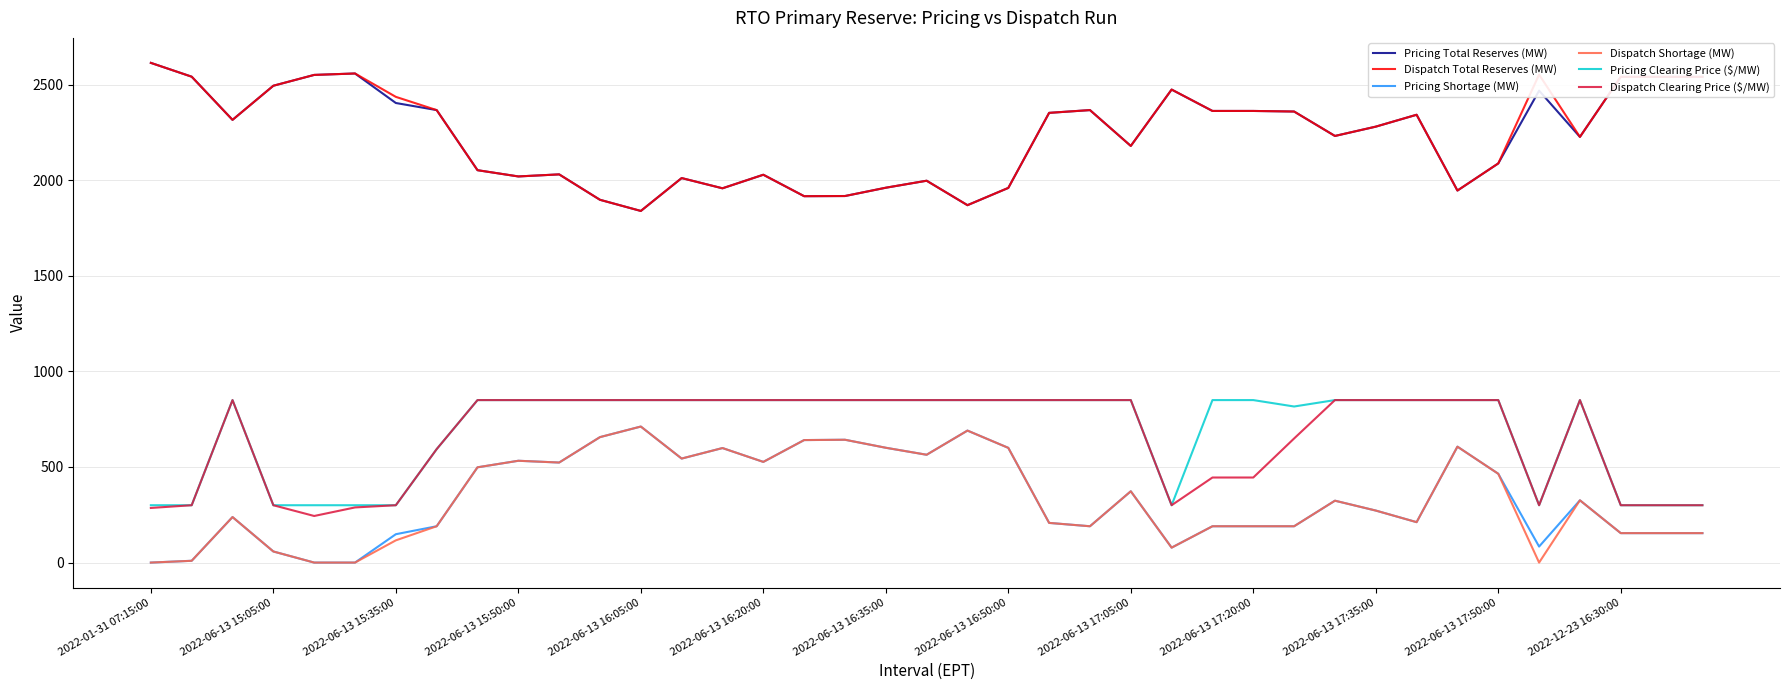

True or false: Dispatch Clearing Price ($/MW) and Dispatch Total Reserves (MW) intersect in this chart.

False